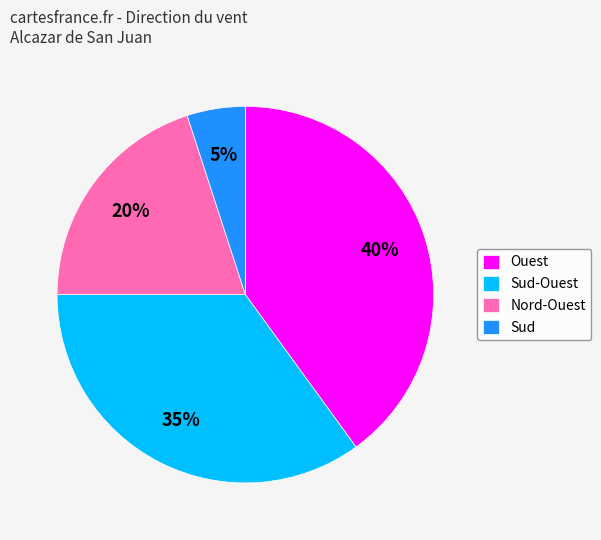

What is the largest slice in the pie chart?

Ouest